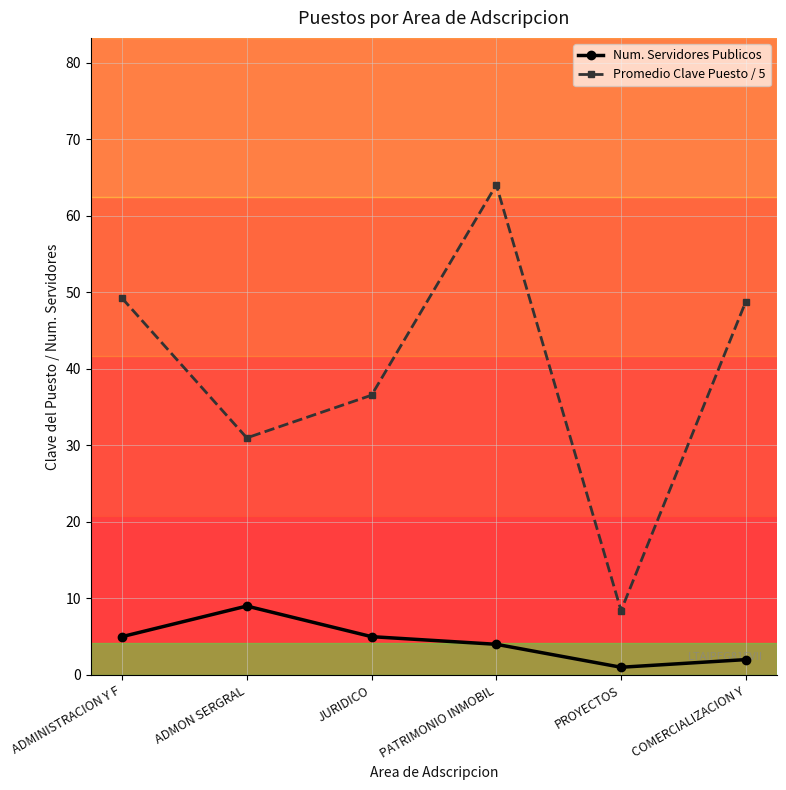

At JURIDICO, list the series in order from largest to smallest.

Promedio Clave Puesto / 5, Num. Servidores Publicos